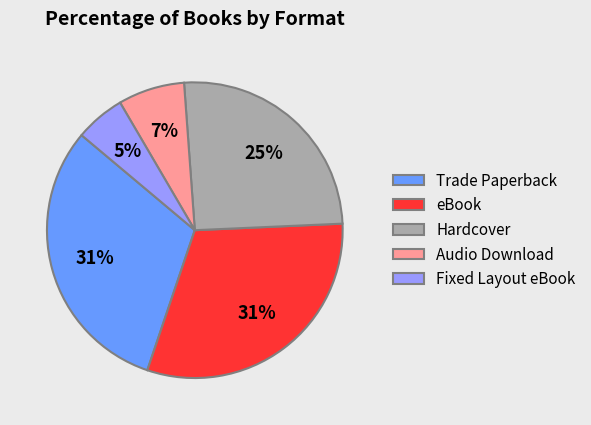

Combined, do Hardcover and Fixed Layout eBook account for over 50%?

No